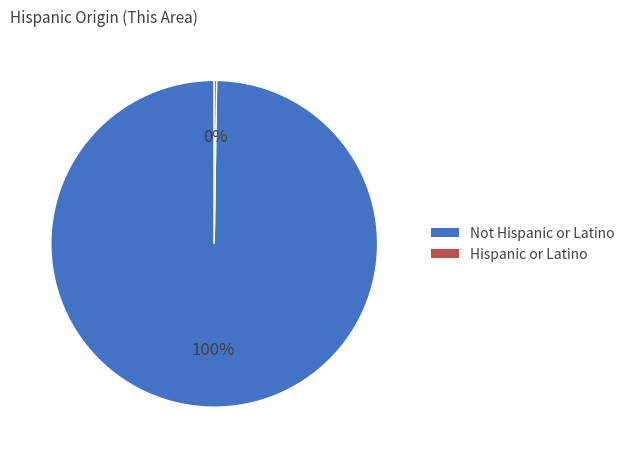

Is there a majority slice in this chart?

Yes